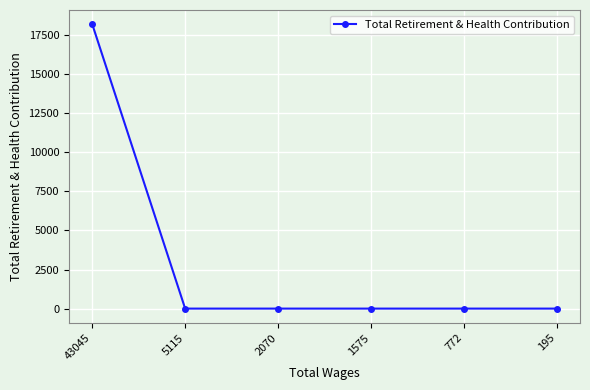

What is the sum of all values?

18203